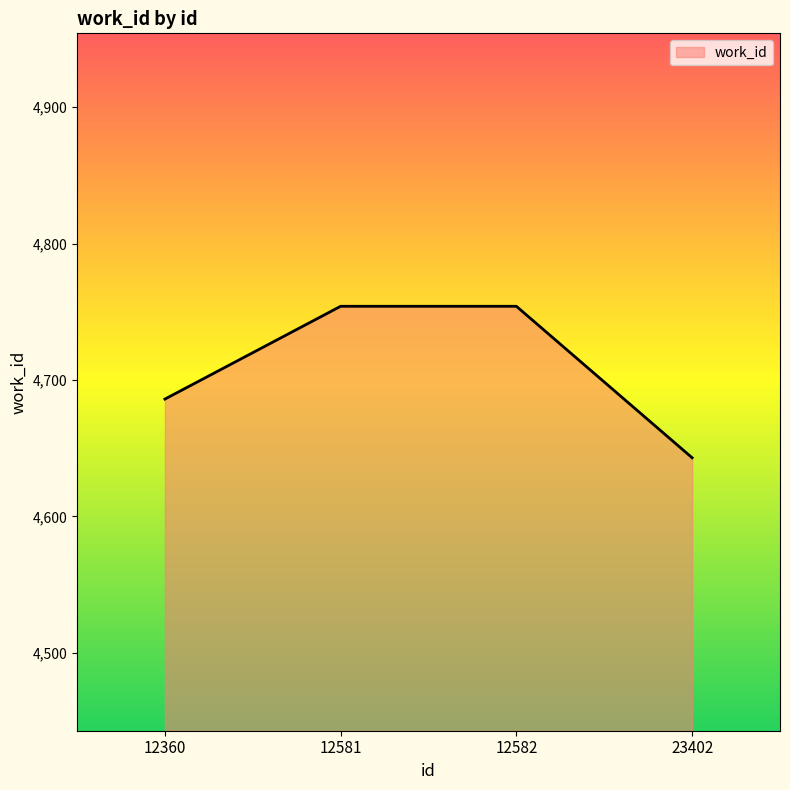

What is the greatest value displayed?

4754